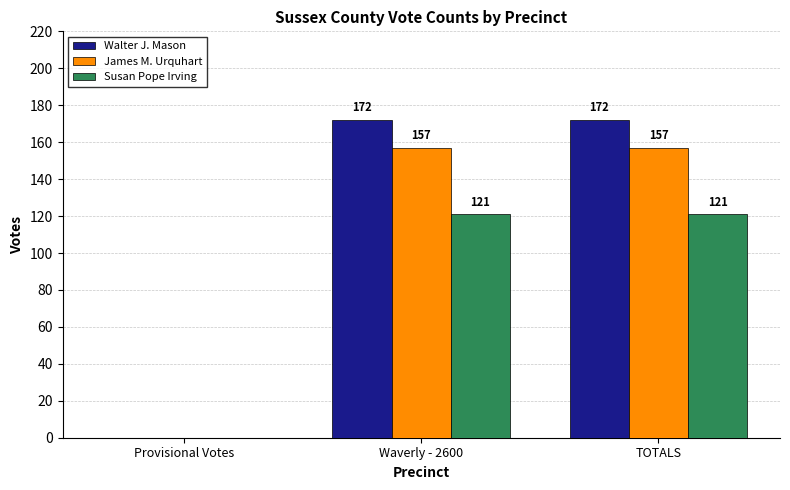

Is the value of Walter J. Mason at TOTALS greater than the value of Susan Pope Irving at Waverly - 2600?

Yes